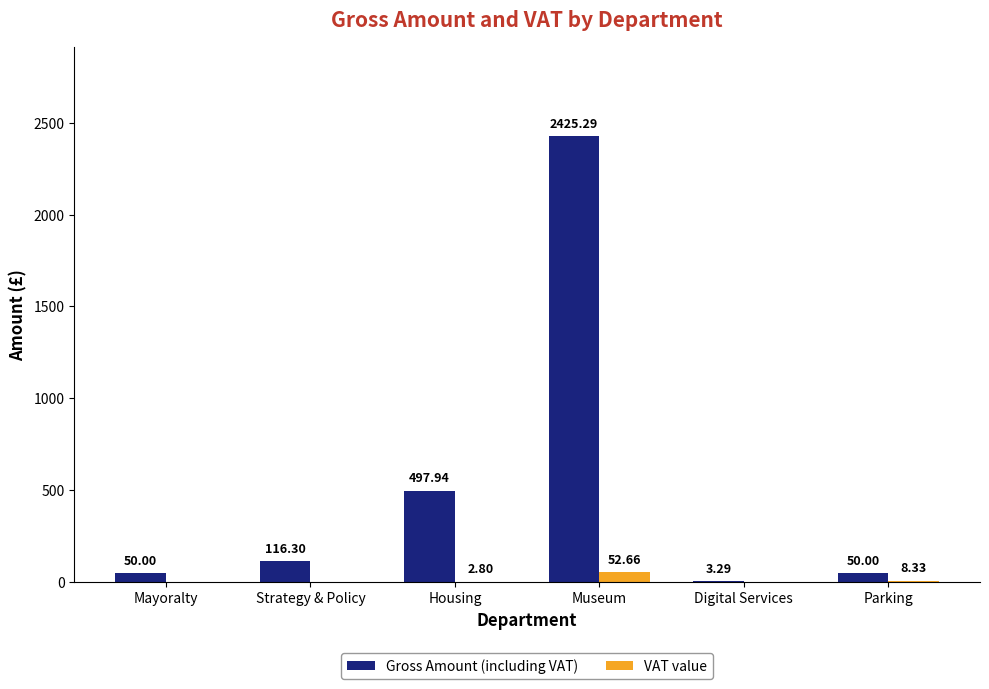

Which series changed the most between Strategy & Policy and Parking?

Gross Amount (including VAT)